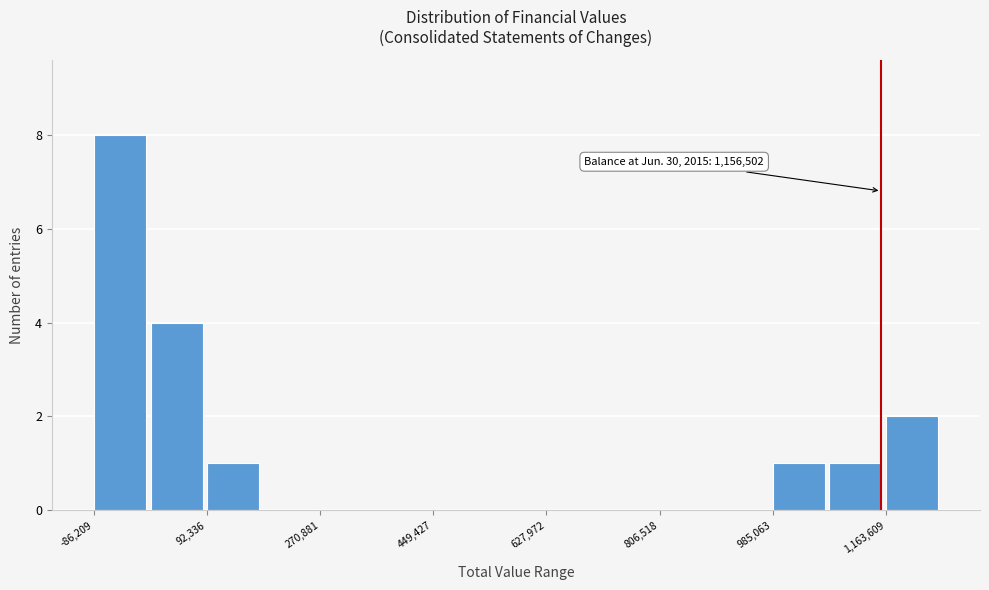

Over which range of the x-axis is the bar tallest?

-80000 to 0